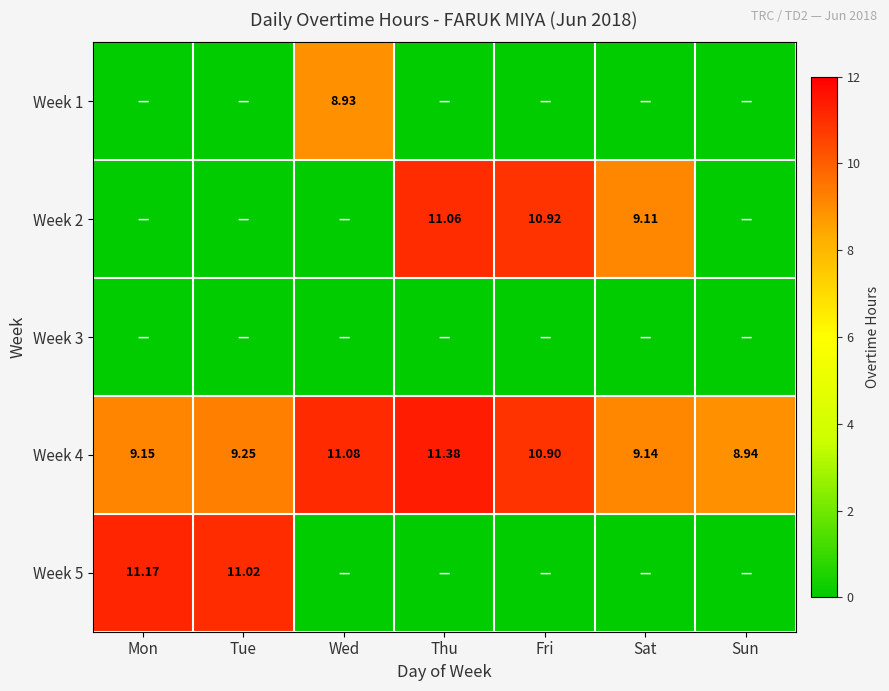

Rank the categories by Week 4 value from highest to lowest.

Thu, Wed, Fri, Tue, Mon, Sat, Sun